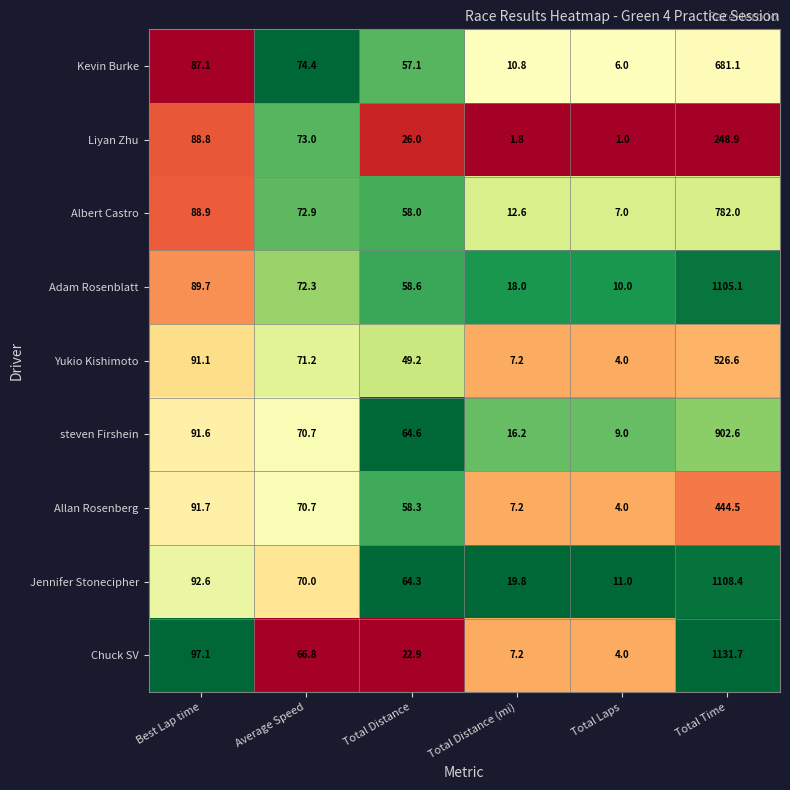

Which series has the largest total across all categories?

Jennifer Stonecipher